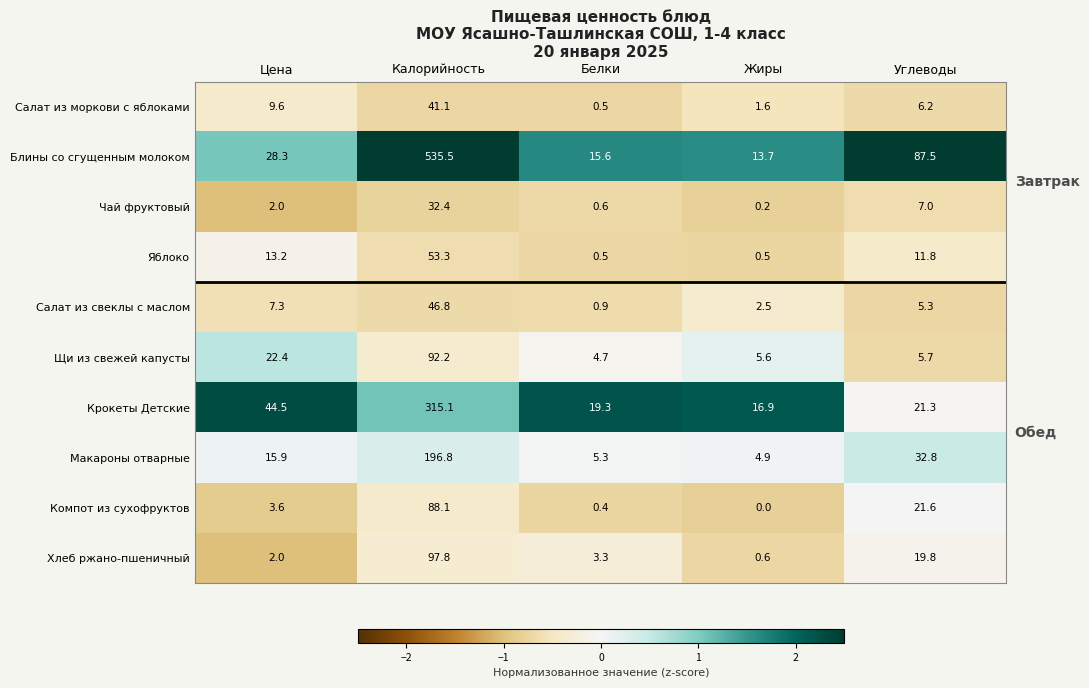

Which category has the lowest value across all series?

Жиры